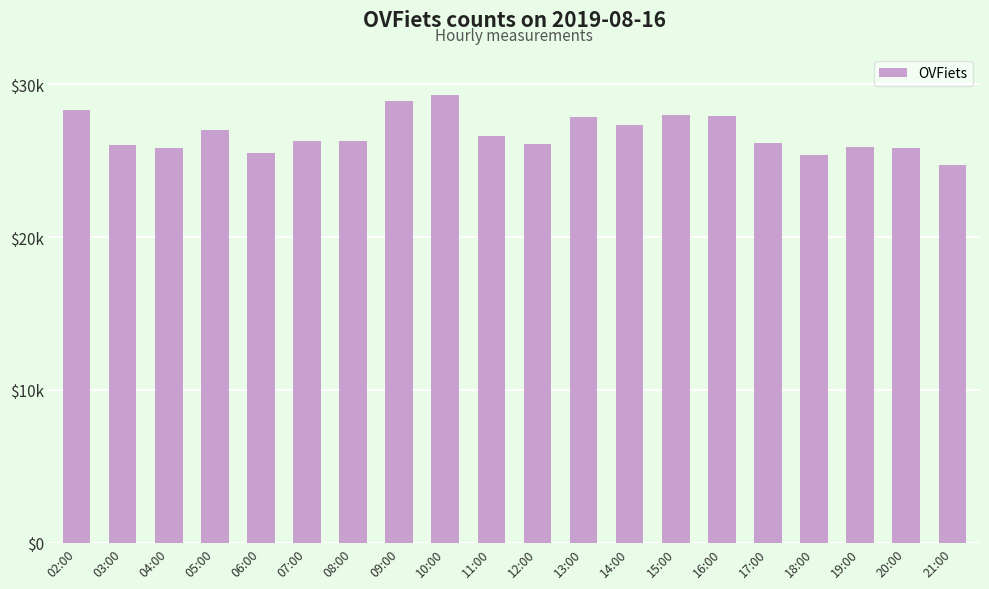

What value does the data have at 05:00, to the nearest 100?

27000